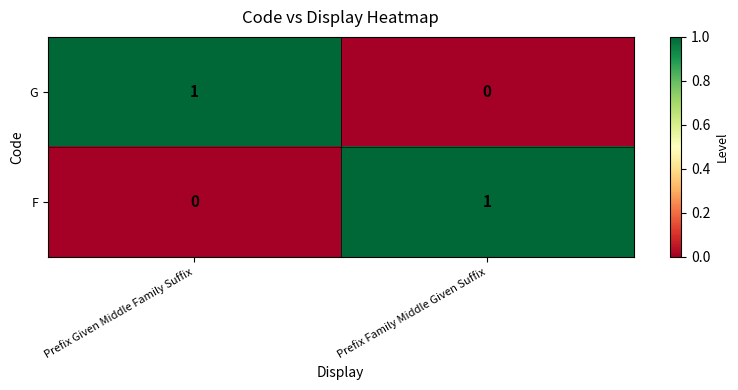

Rank the categories by G value from highest to lowest.

Prefix Given Middle Family Suffix, Prefix Family Middle Given Suffix